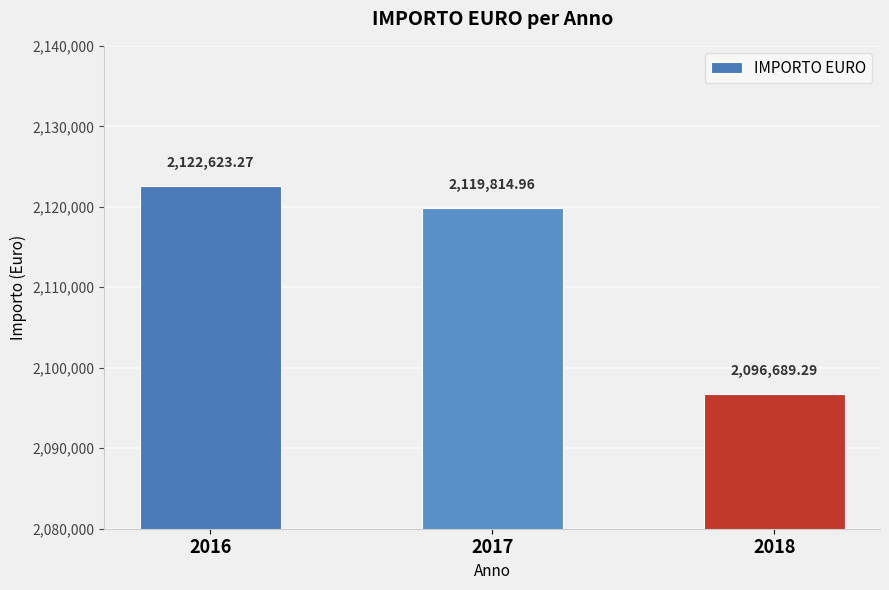

What is the difference between the second highest and minimum values?

23125.7